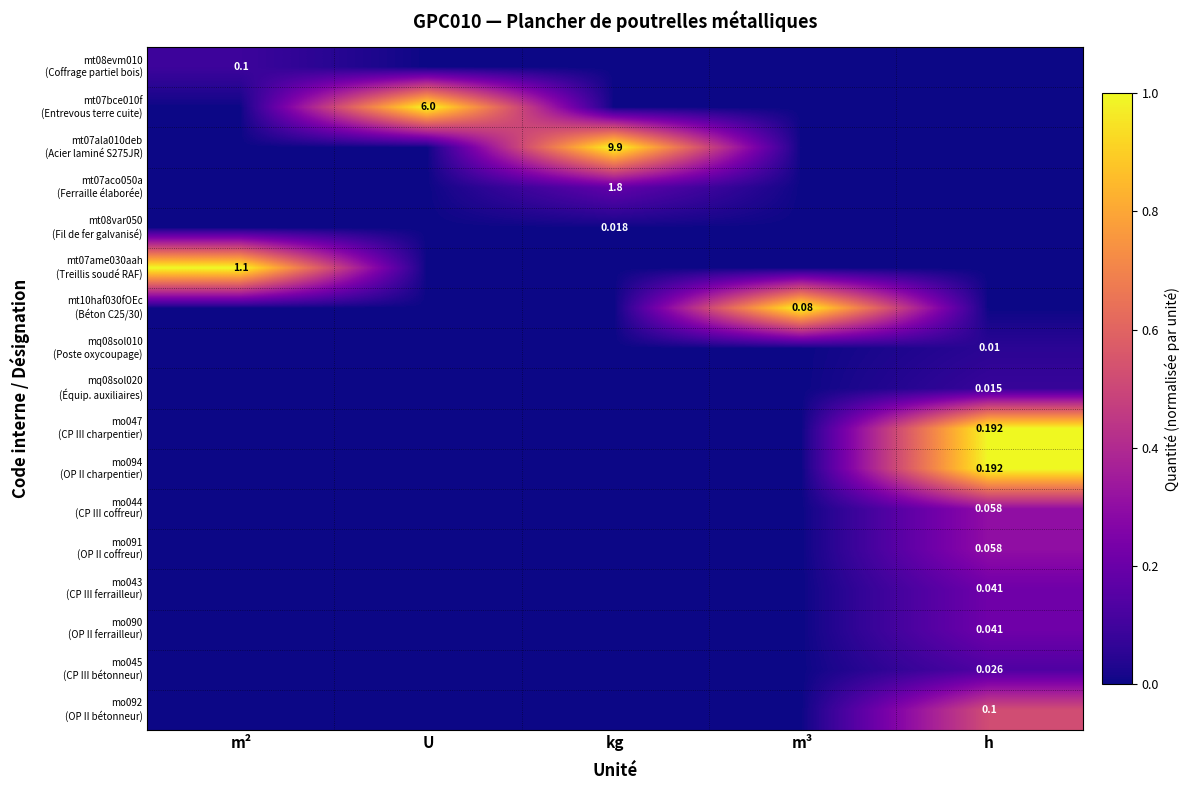

How many categories are shown in the chart?

5